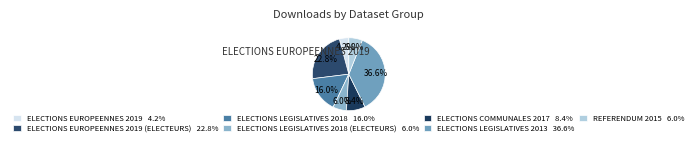

Which category has the smallest portion of the pie?

ELECTIONS EUROPEENNES 2019 4.2%